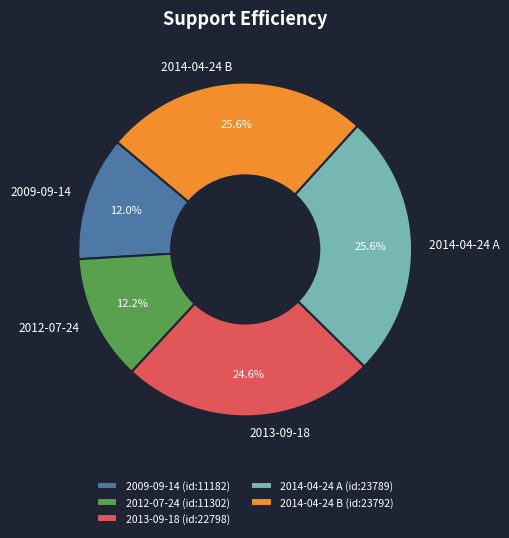

Is there a majority slice in this chart?

No